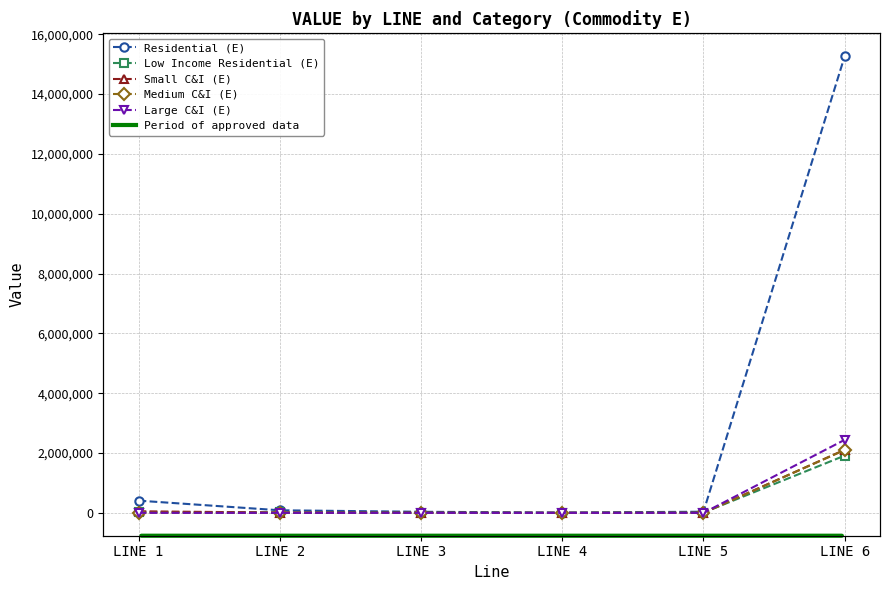

Read the Low Income Residential (E) value at LINE 2.

14369